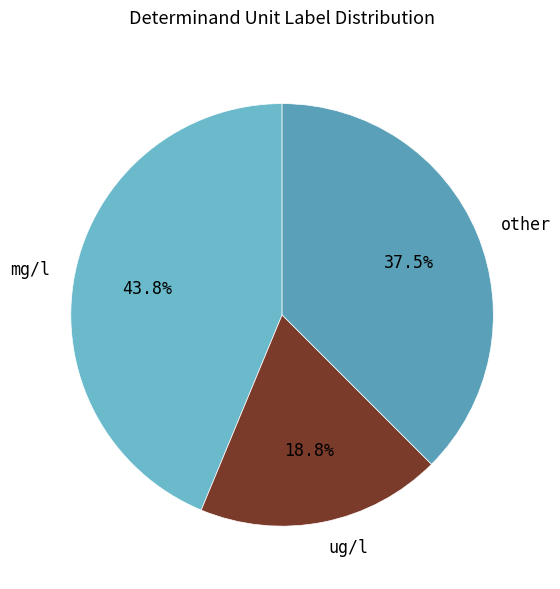

What percentage is NOT represented by other?

62.5%